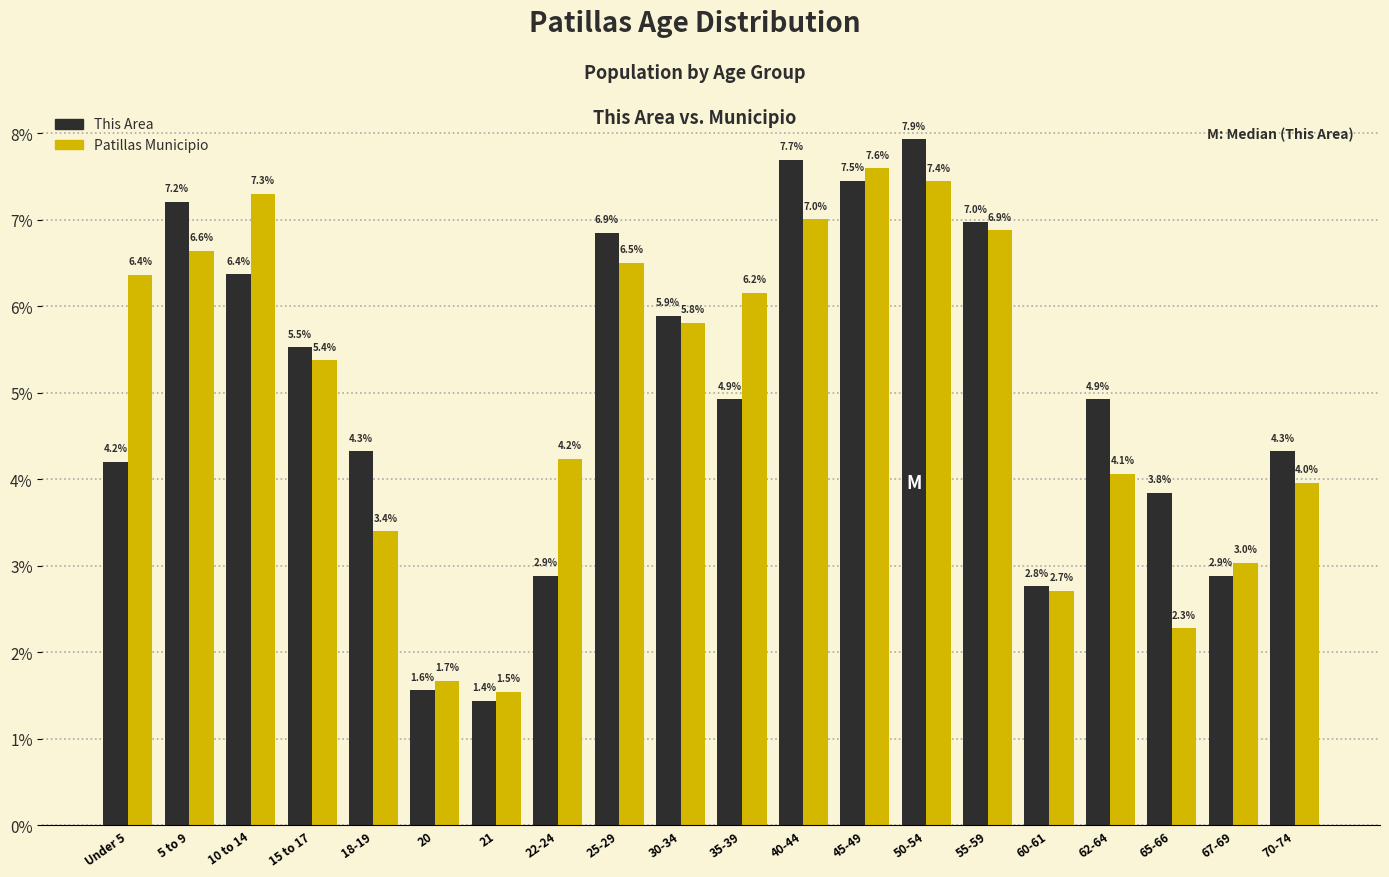

Reading right to left, what are all the values shown in this chart?

This Area: 70-74=4.3	67-69=2.9	65-66=3.8	62-64=4.9	60-61=2.8	55-59=7.0	50-54=7.9	45-49=7.5	40-44=7.7	35-39=4.9	30-34=5.9	25-29=6.9	22-24=2.9	21=1.4	20=1.6	18-19=4.3	15 to 17=5.5	10 to 14=6.4	5 to 9=7.2	Under 5=4.2
Patillas Municipio: 70-74=4.0	67-69=3.0	65-66=2.3	62-64=4.1	60-61=2.7	55-59=6.9	50-54=7.4	45-49=7.6	40-44=7.0	35-39=6.2	30-34=5.8	25-29=6.5	22-24=4.2	21=1.5	20=1.7	18-19=3.4	15 to 17=5.4	10 to 14=7.3	5 to 9=6.6	Under 5=6.4